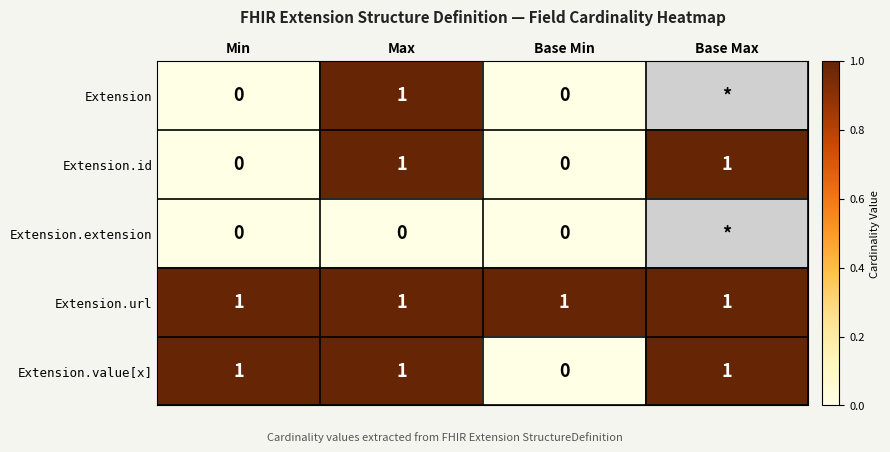

Where is Extension.value[x] nearest to the value 0?

Base Min